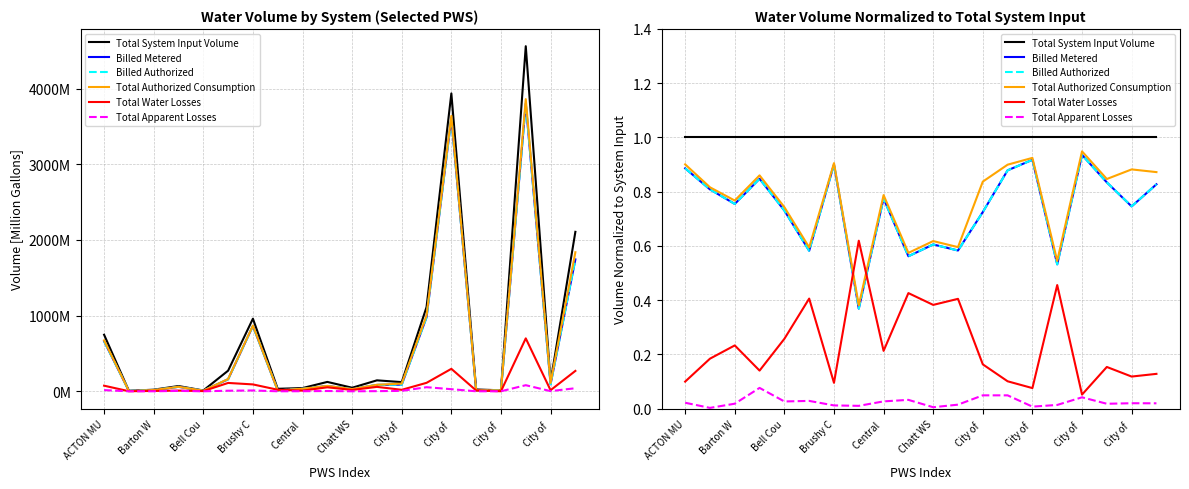

Rank the series at City of from lowest to highest value.

Total Apparent Losses, Total Water Losses, Billed Metered, Billed Authorized, Total Authorized Consumption, Total System Input Volume